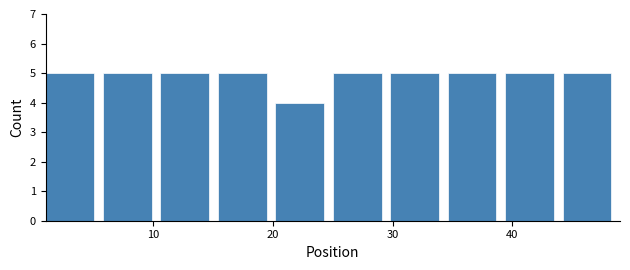

Reading left to right, list every bar in this chart as the range it spans on the x-axis followed by its height. Neither the bar edges nor the heights are printed on the chart, so give them approximately, as read against the axes.

1.0 to 5.8: 5
5.8 to 10.6: 5
10.6 to 15.4: 5
15.4 to 20.2: 5
20.2 to 25.0: 4
25.0 to 29.8: 5
29.8 to 34.6: 5
34.6 to 39.4: 5
39.4 to 44.2: 5
44.2 to 49.0: 5